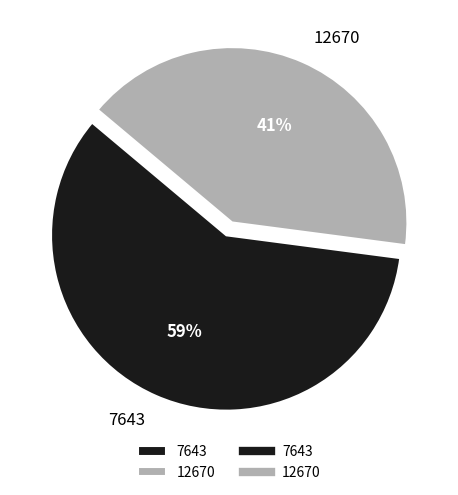

What is the smallest slice in the pie chart?

12670